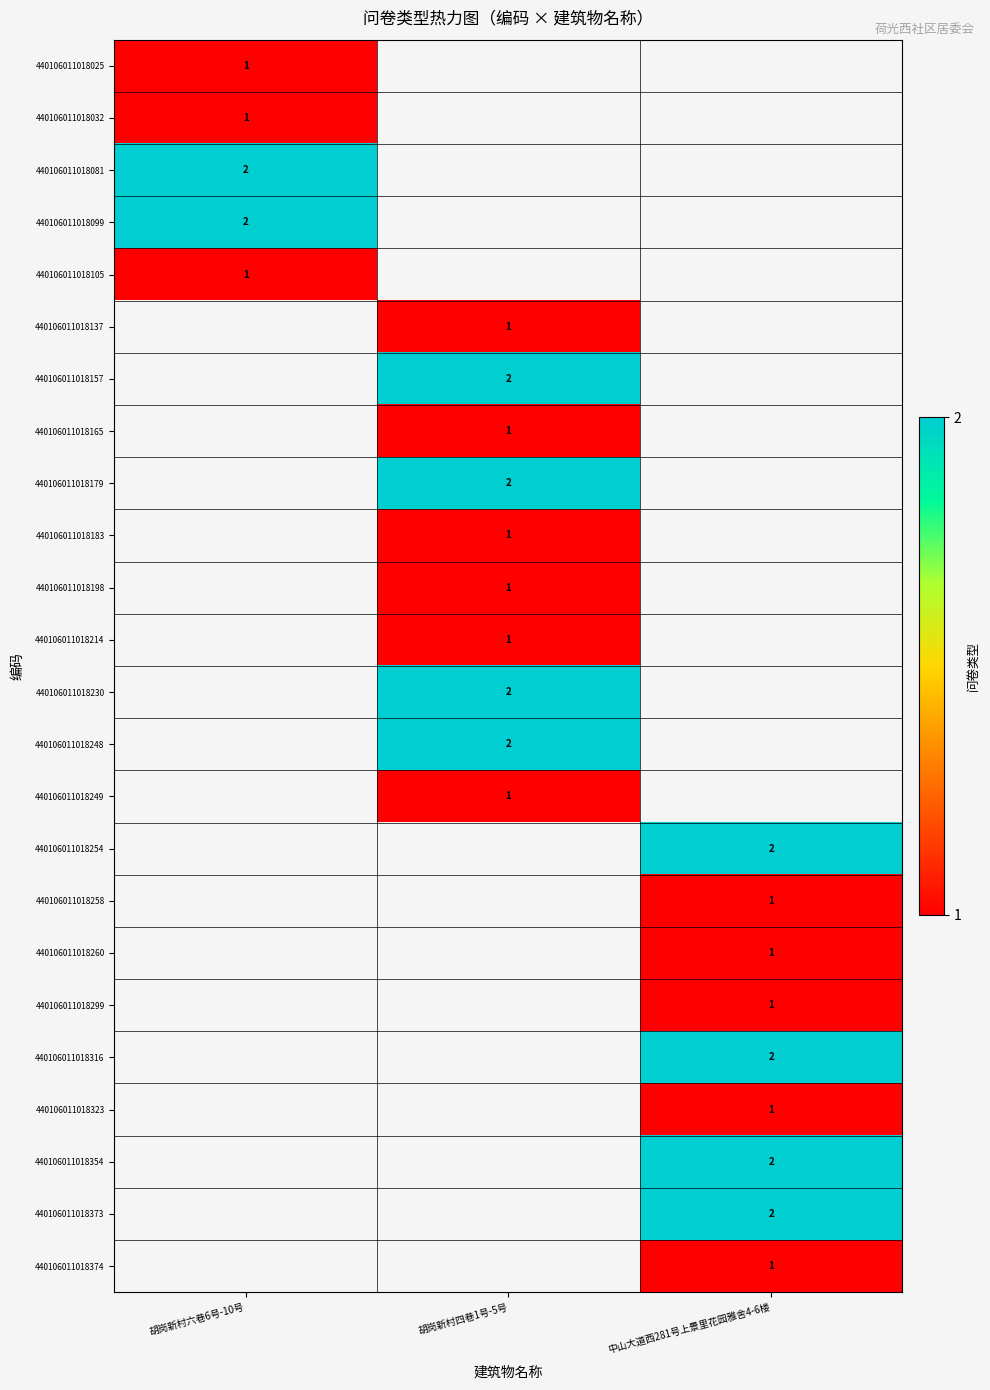

The value of 440106011018323 at 中山大道西281号上景里花园雅舍4-6楼 is 1. True or false?

True